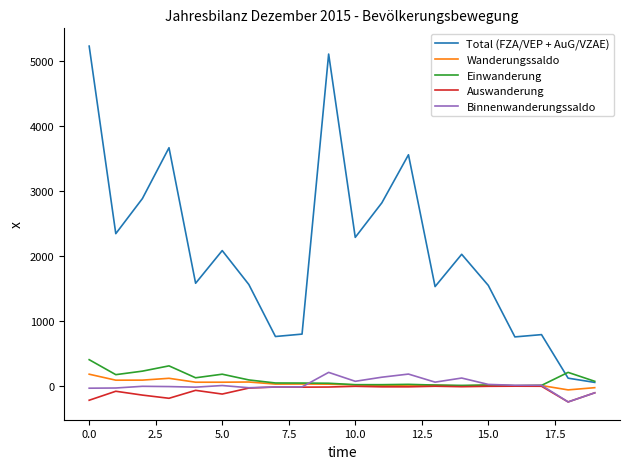

What is the maximum value for Einwanderung?

406